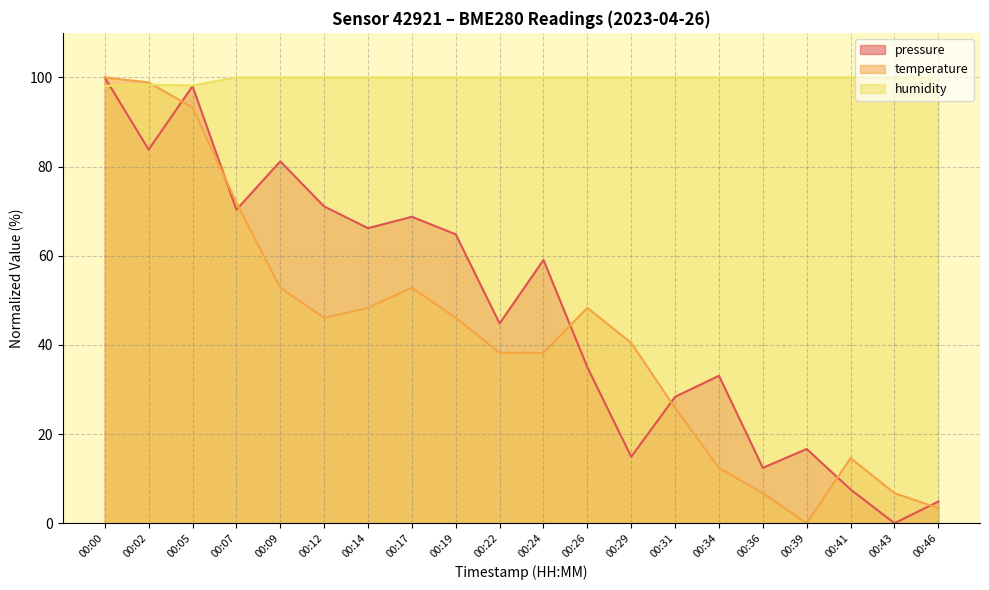

Rank the categories by humidity value from highest to lowest.

00:07, 00:09, 00:12, 00:14, 00:17, 00:19, 00:22, 00:24, 00:26, 00:29, 00:31, 00:34, 00:36, 00:39, 00:41, 00:43, 00:46, 00:02, 00:05, 00:00